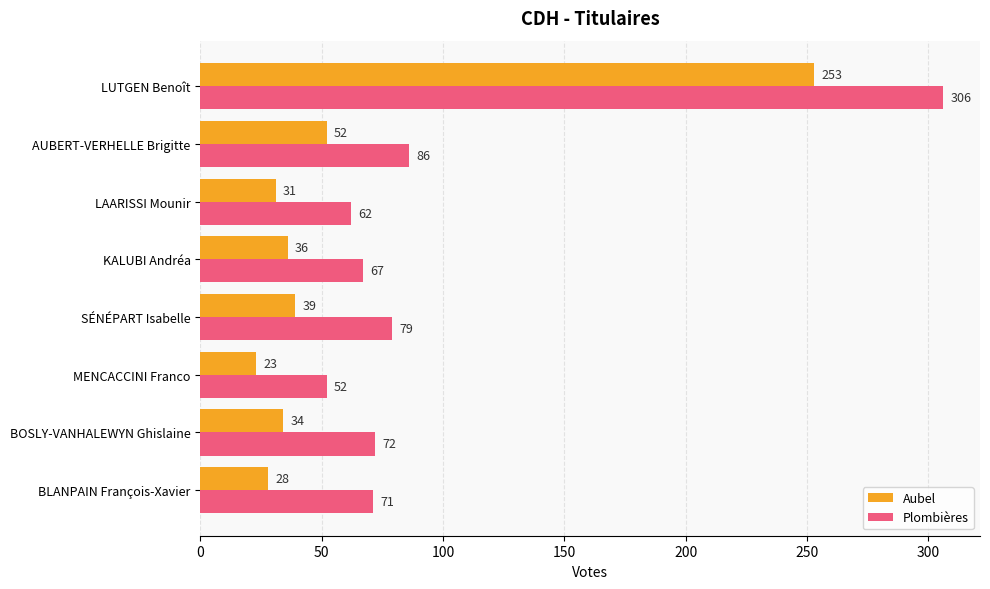

Between KALUBI Andréa and SÉNÉPART Isabelle, which series saw the biggest shift?

Plombières